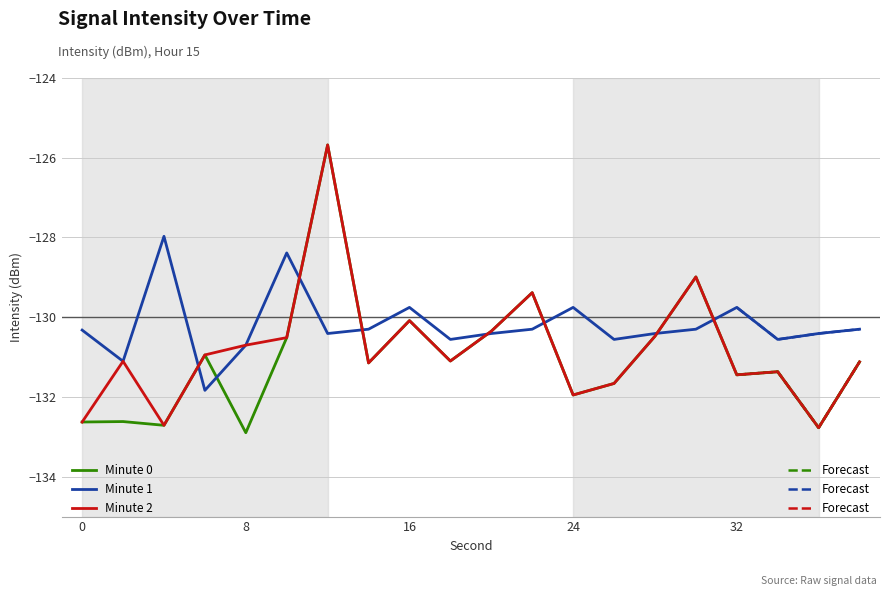

Which has a higher value, 36 or 34?

34